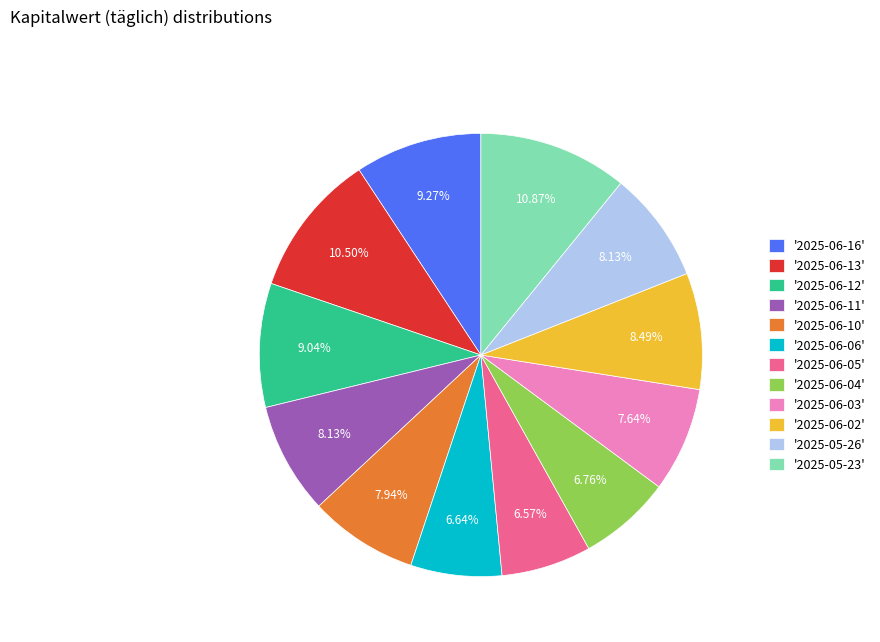

Does '2025-06-04' represent more than half of the total?

No